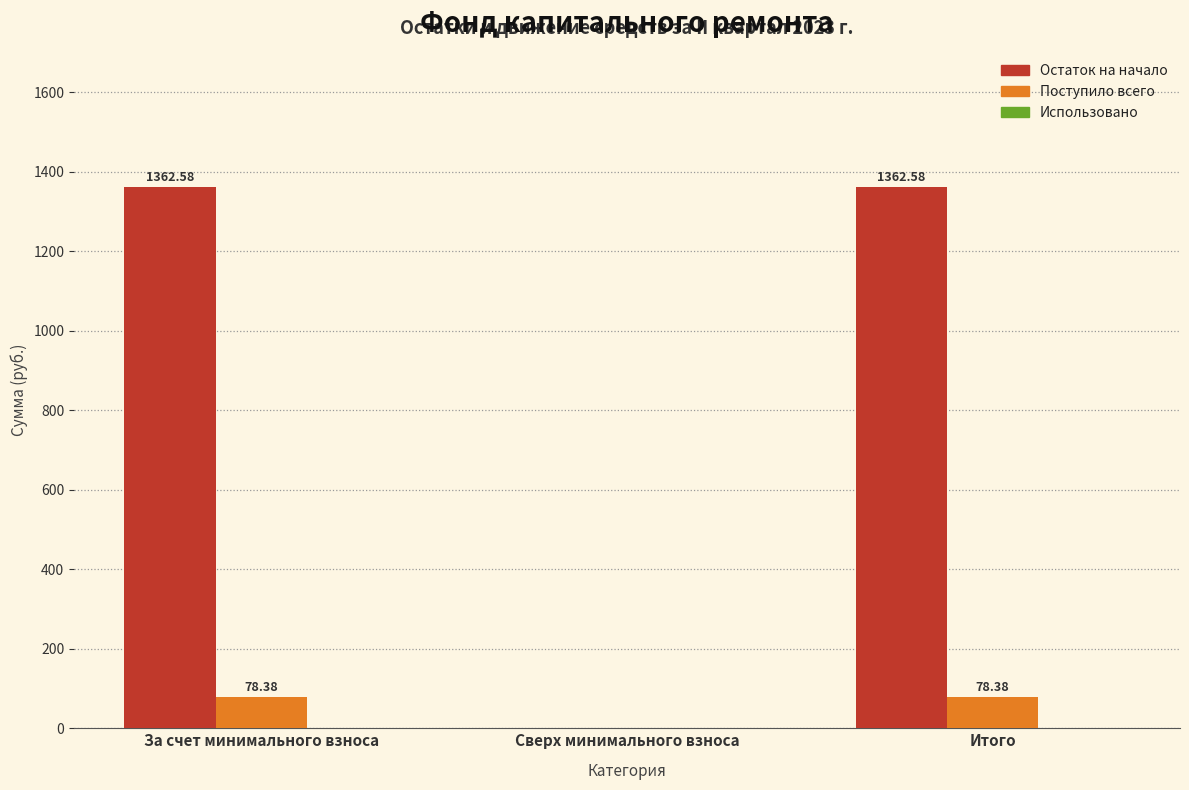

Where does the Остаток на начало series first go above 1362?

За счет минимального взноса